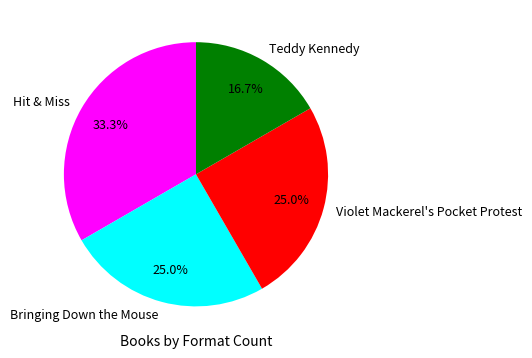

How many segments does this pie chart have?

4